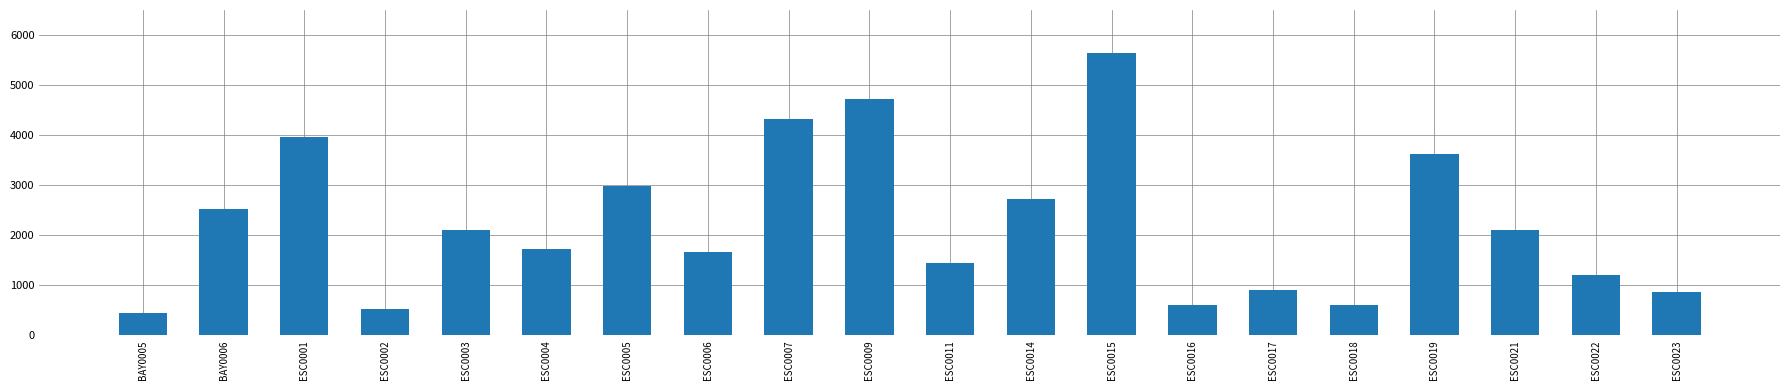

What is the maximum value shown in the chart?

5646